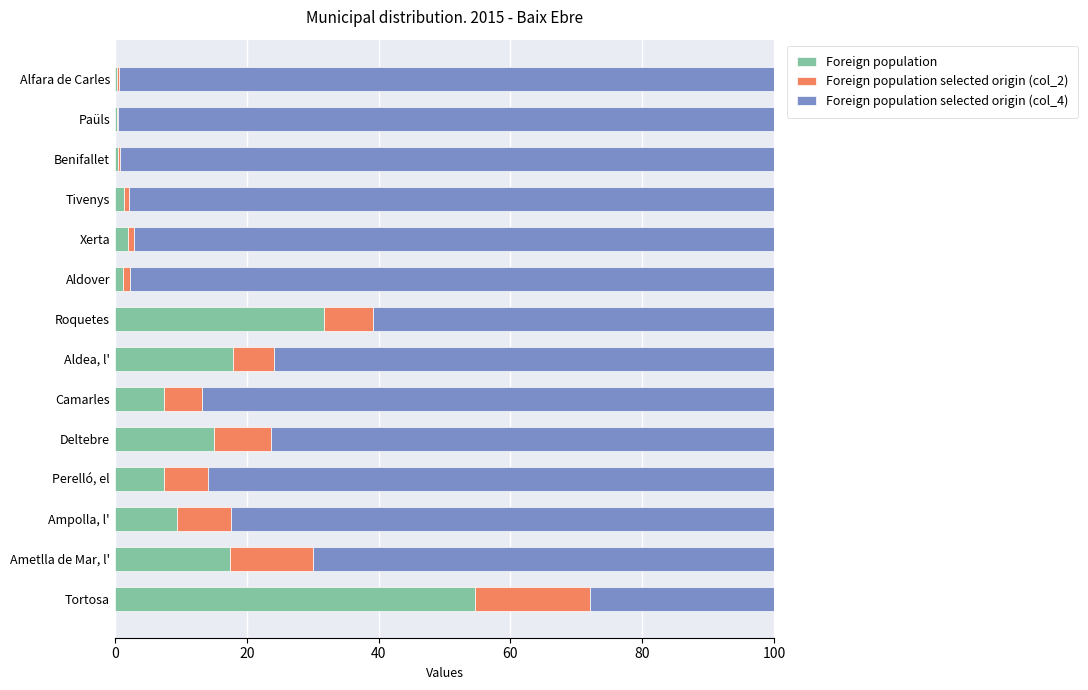

The value of Foreign population at Ametlla de Mar, l' is 28.0. True or false?

False